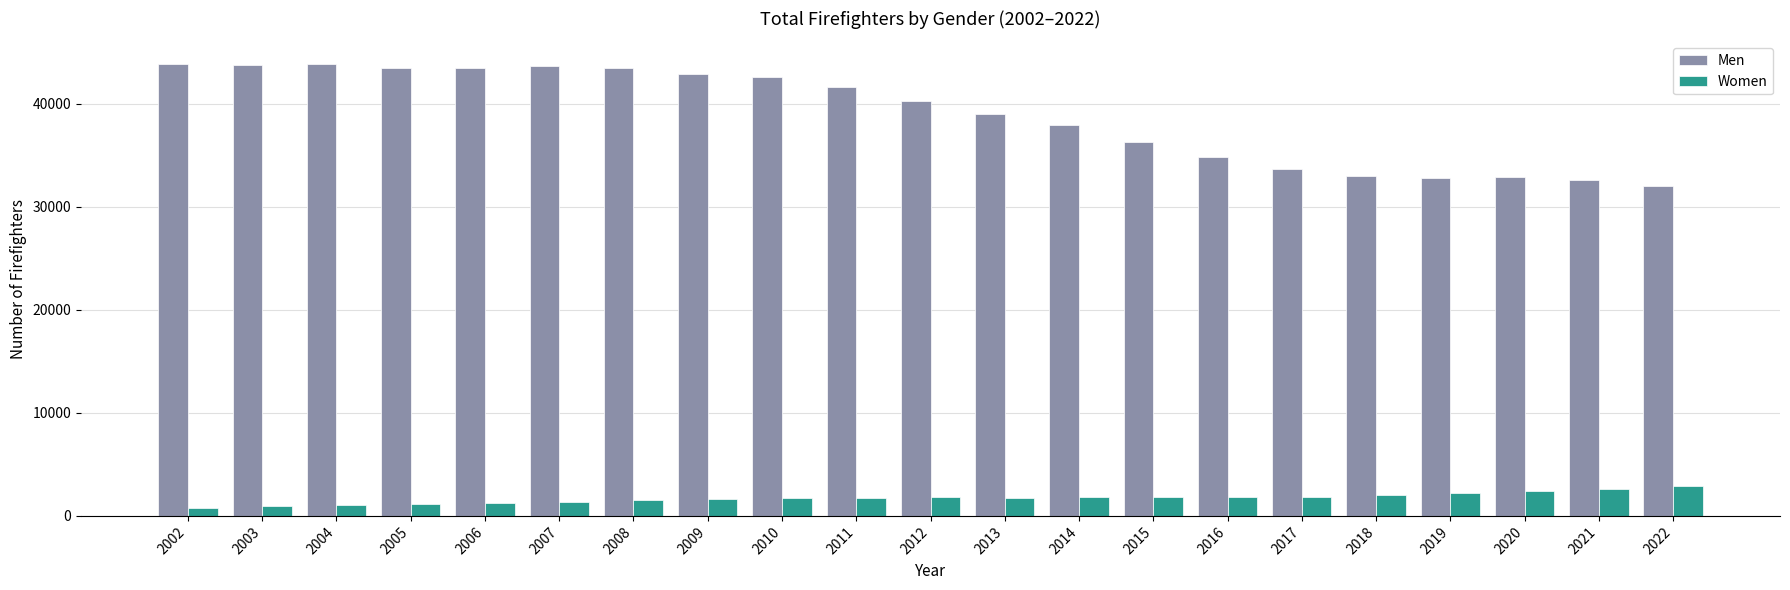

Which series changed the most between 2010 and 2019?

Men